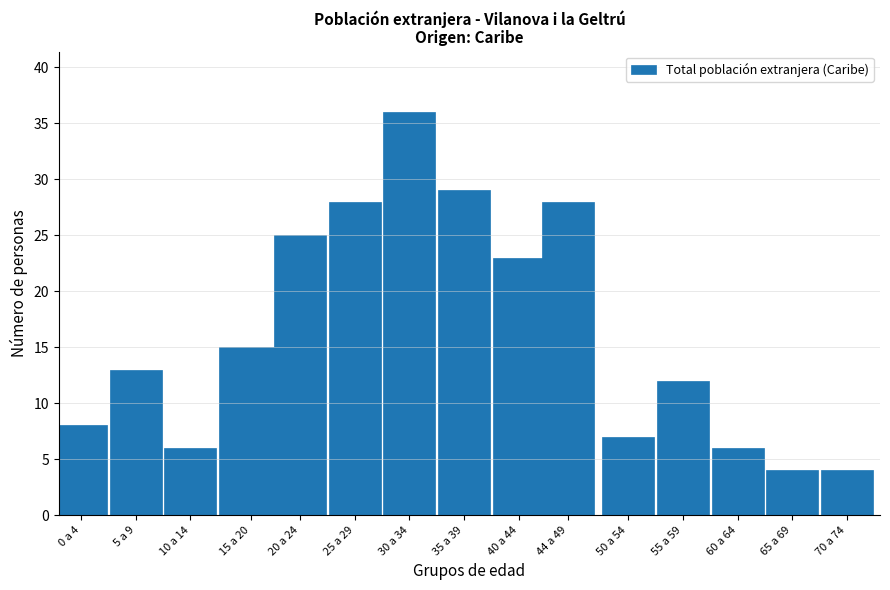

Reading left to right, what are all the values shown in this chart?

0 a 4=8	5 a 9=13	10 a 14=6	15 a 20=15	20 a 24=25	25 a 29=28	30 a 34=36	35 a 39=29	40 a 44=23	44 a 49=28	50 a 54=7	55 a 59=12	60 a 64=6	65 a 69=4	70 a 74=4